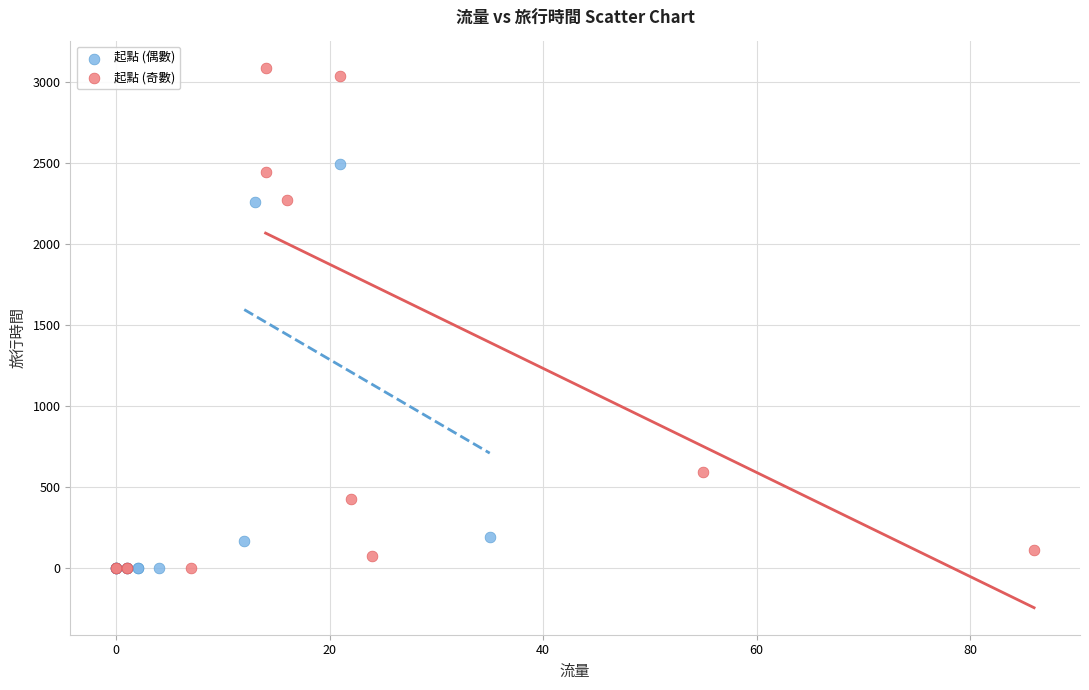

Which series reaches the maximum Y coordinate?

起點 (奇數)